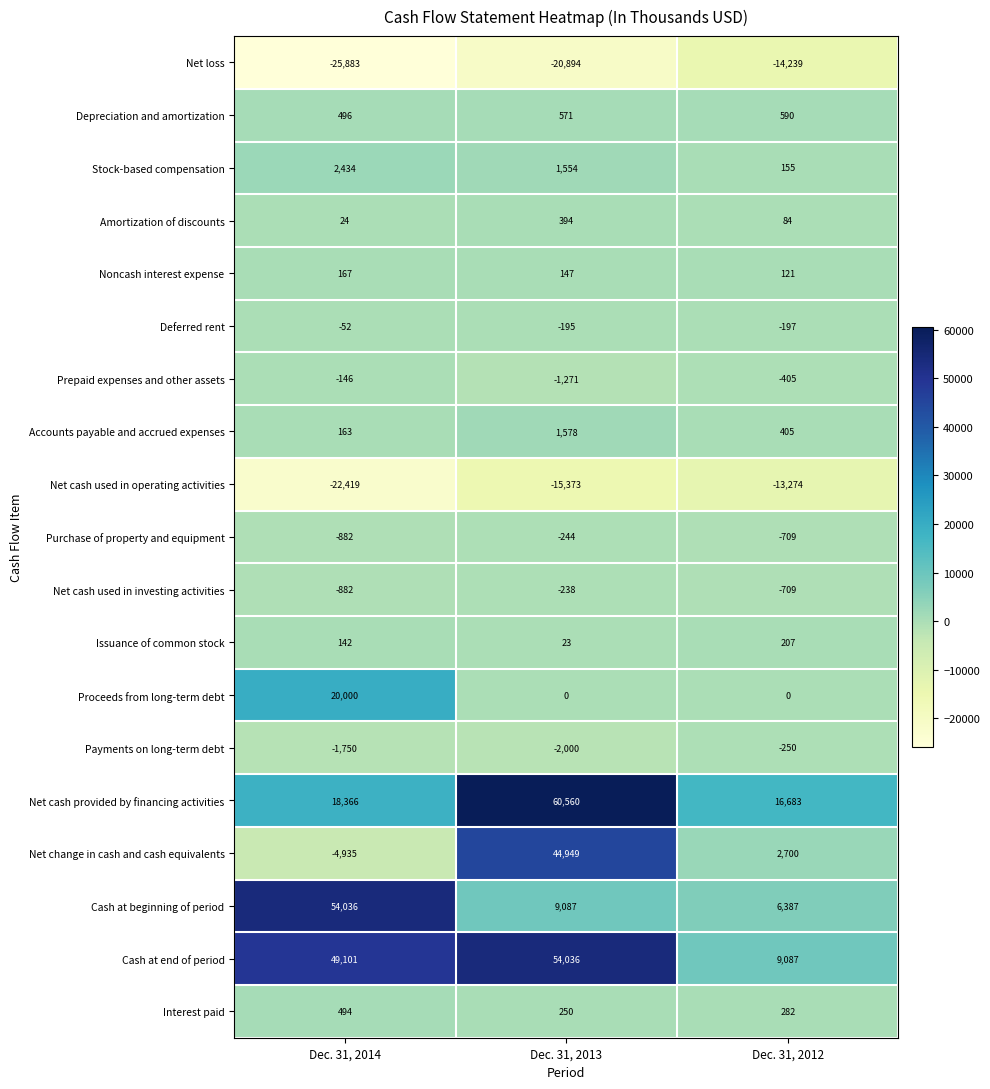

Rank the categories by Purchase of property and equipment value from highest to lowest.

Dec. 31, 2013, Dec. 31, 2012, Dec. 31, 2014